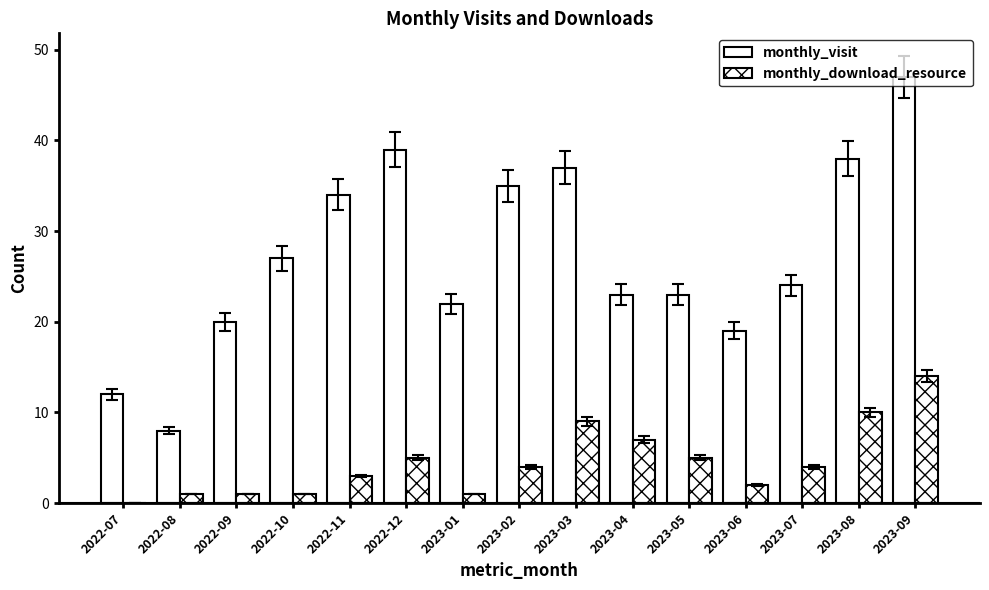

Rank the series by their average value, from lowest to highest.

monthly_download_resource, monthly_visit